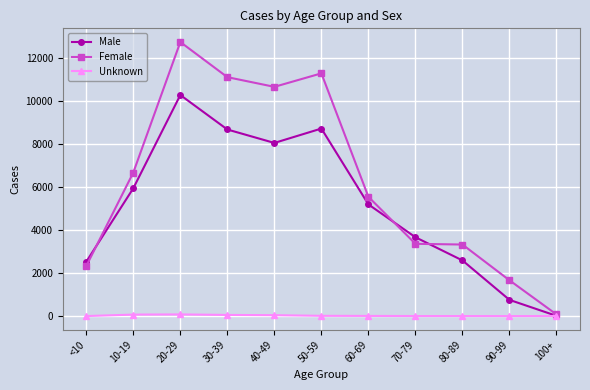

At which category does Male reach its first local valley?

40-49